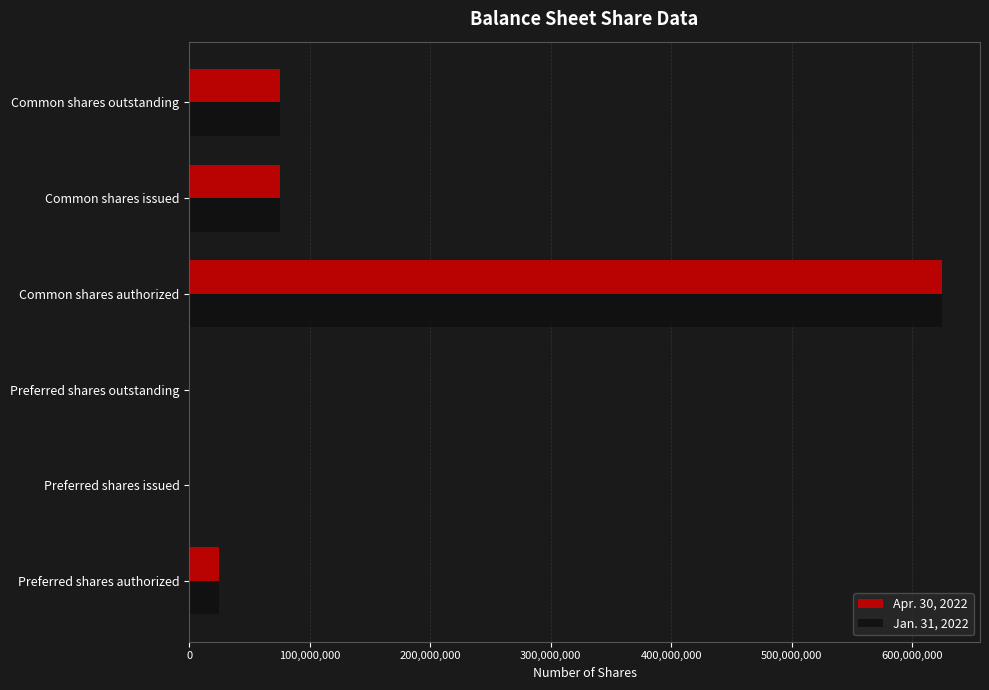

Between Preferred shares issued and Common shares issued, which series saw the biggest shift?

Apr. 30, 2022